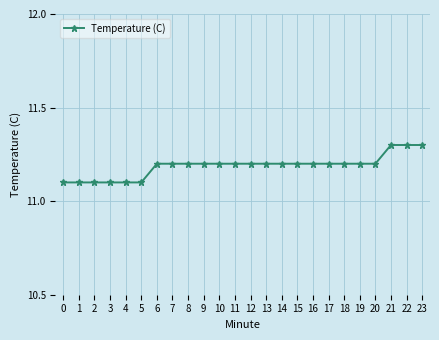

Count the values in the range 11 to 12.

24